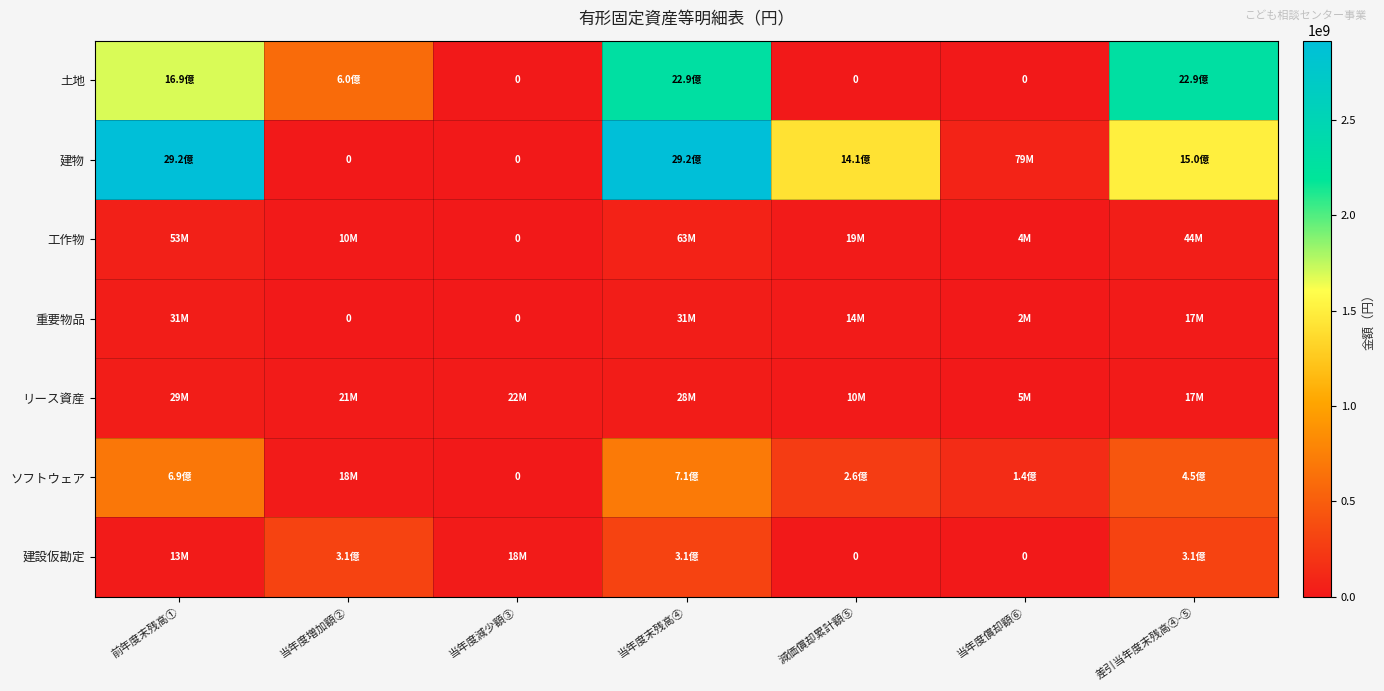

What is the average value of the ソフトウェア series?

322734051